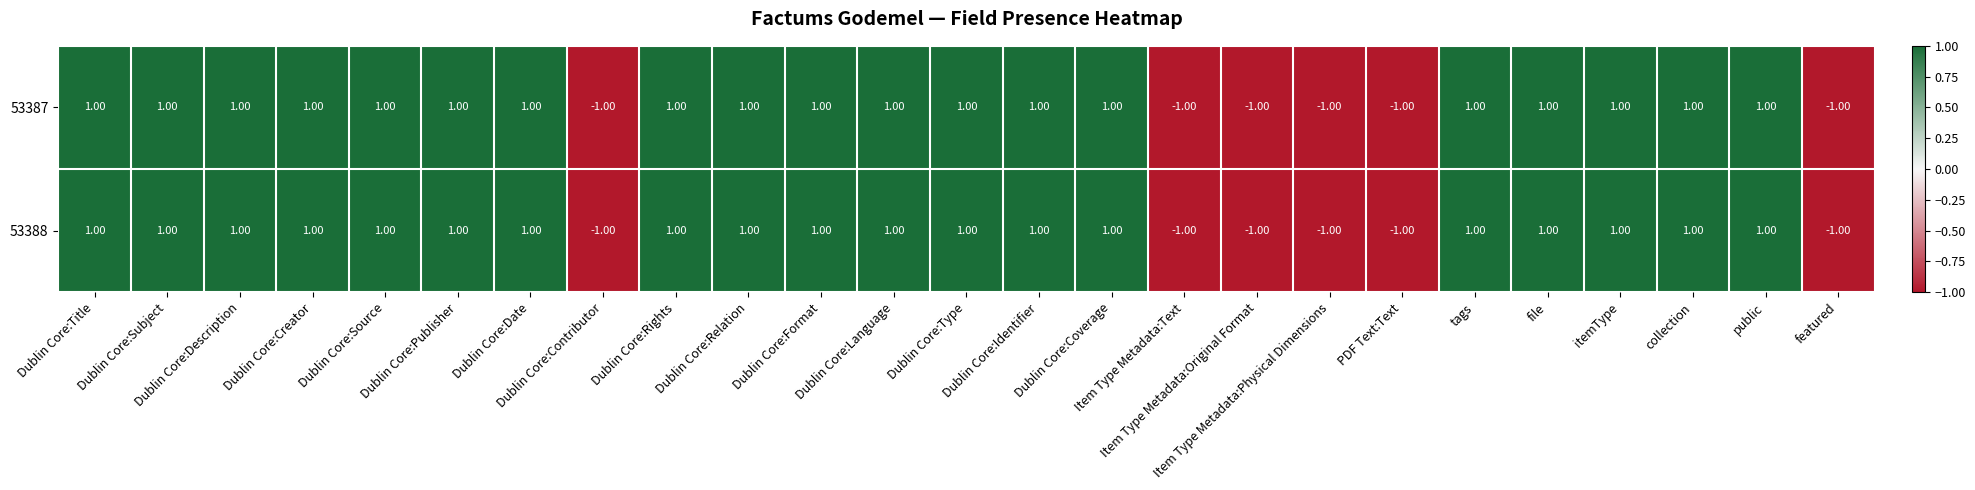

What is the sum of all 53387 values?

13